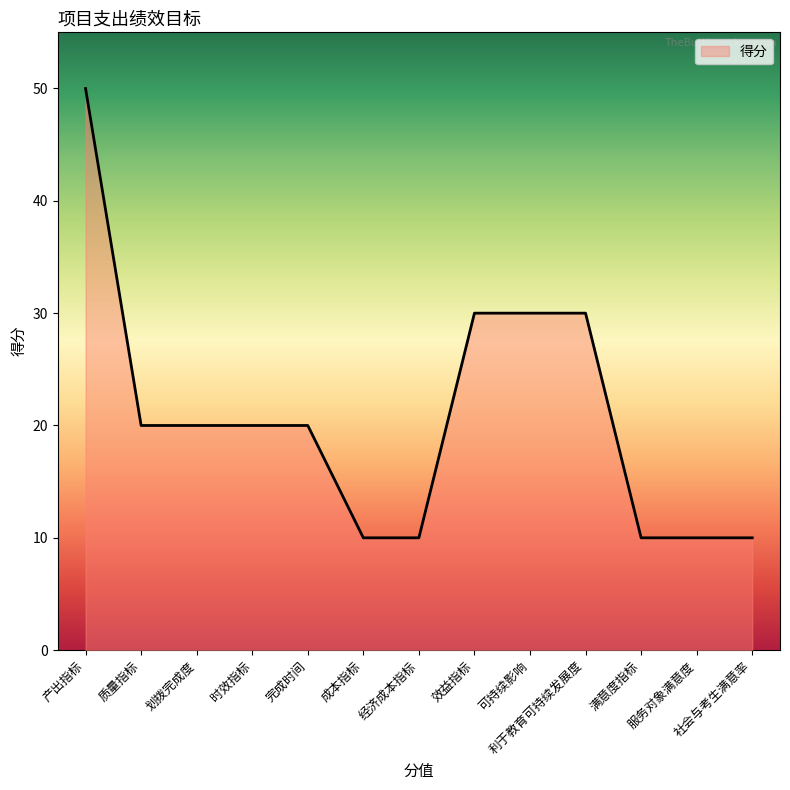

True or false: the data shows 9 at 时效指标.

False